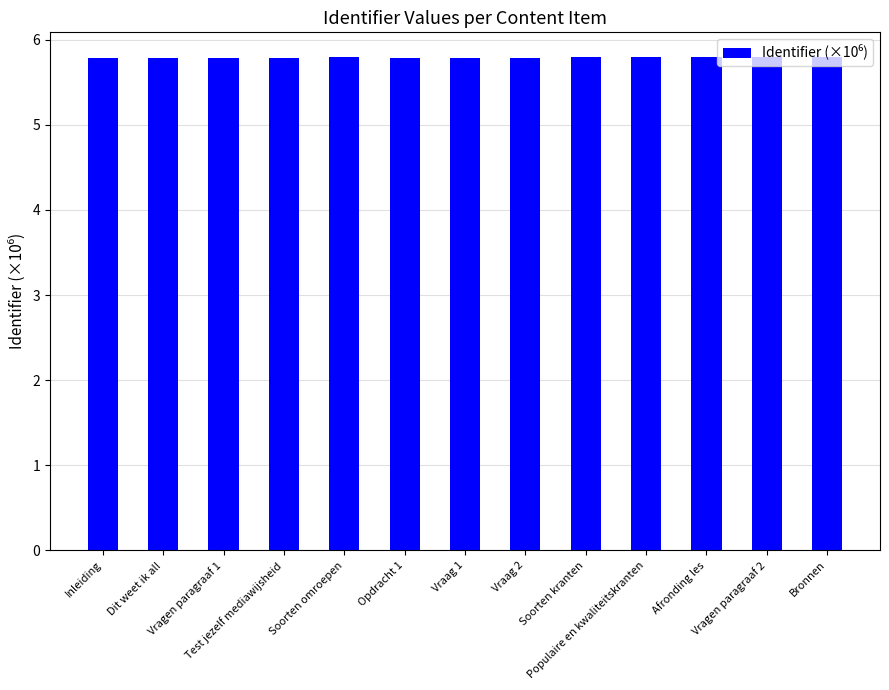

What is the value of the 4th bar from the left?

5.8